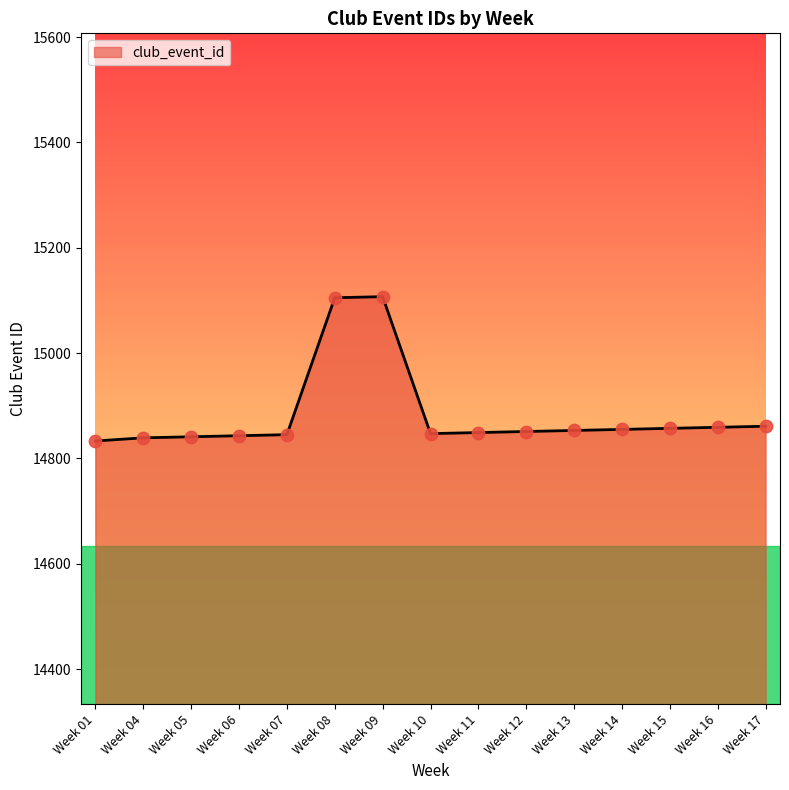

What is the change in value from Week 11 to Week 15?

+8